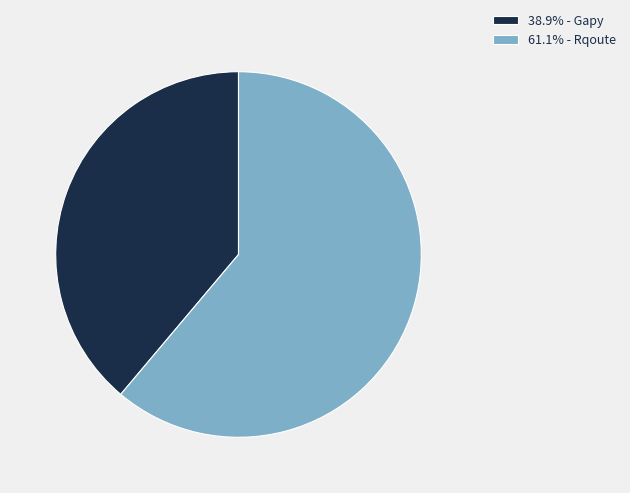

Is there a majority slice in this chart?

Yes